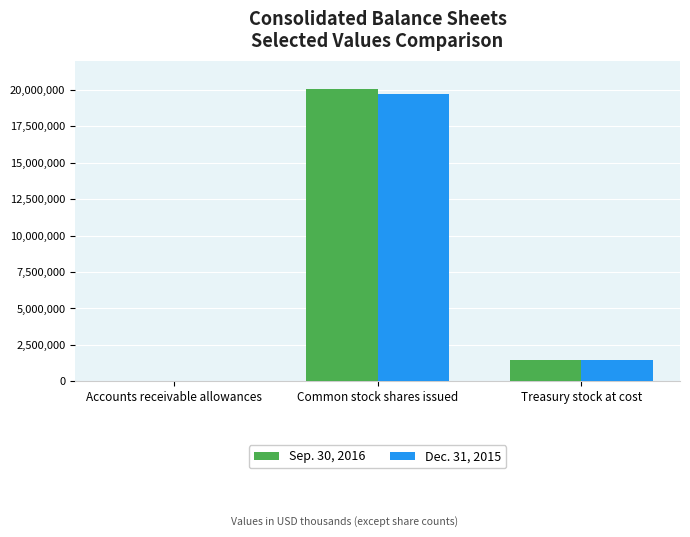

Reading right to left, extract all data points from this chart.

Sep. 30, 2016: Treasury stock at cost=1452810	Common stock shares issued=20033526	Accounts receivable allowances=234
Dec. 31, 2015: Treasury stock at cost=1431139	Common stock shares issued=19748321	Accounts receivable allowances=243